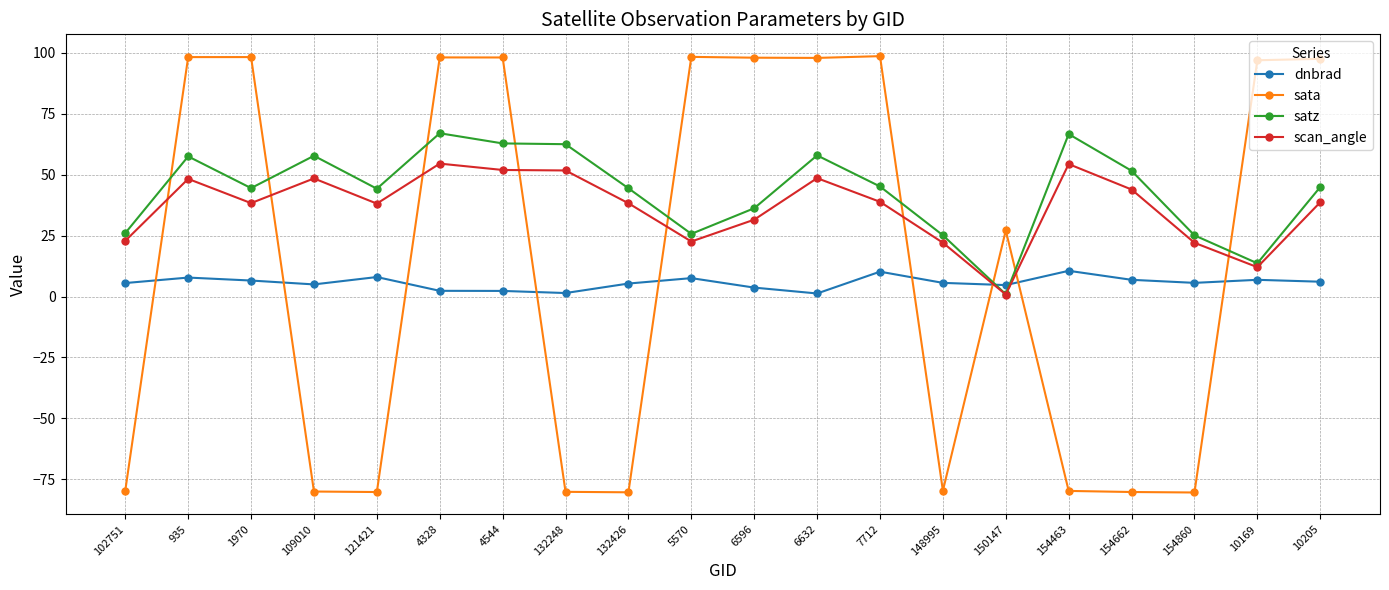

At 121421, list the series in order from largest to smallest.

satz, scan_angle, dnbrad, sata